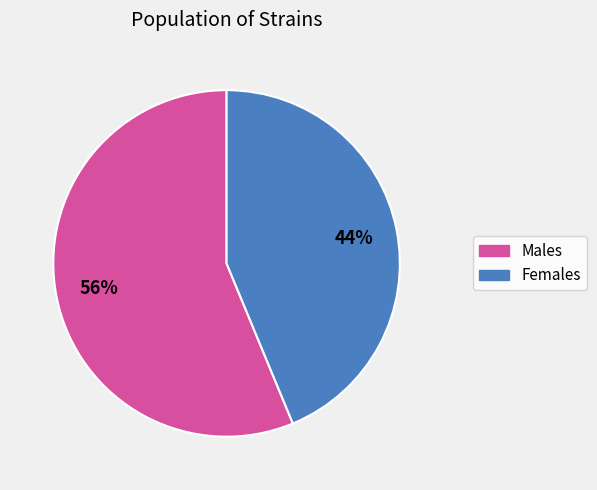

How many segments does this pie chart have?

2